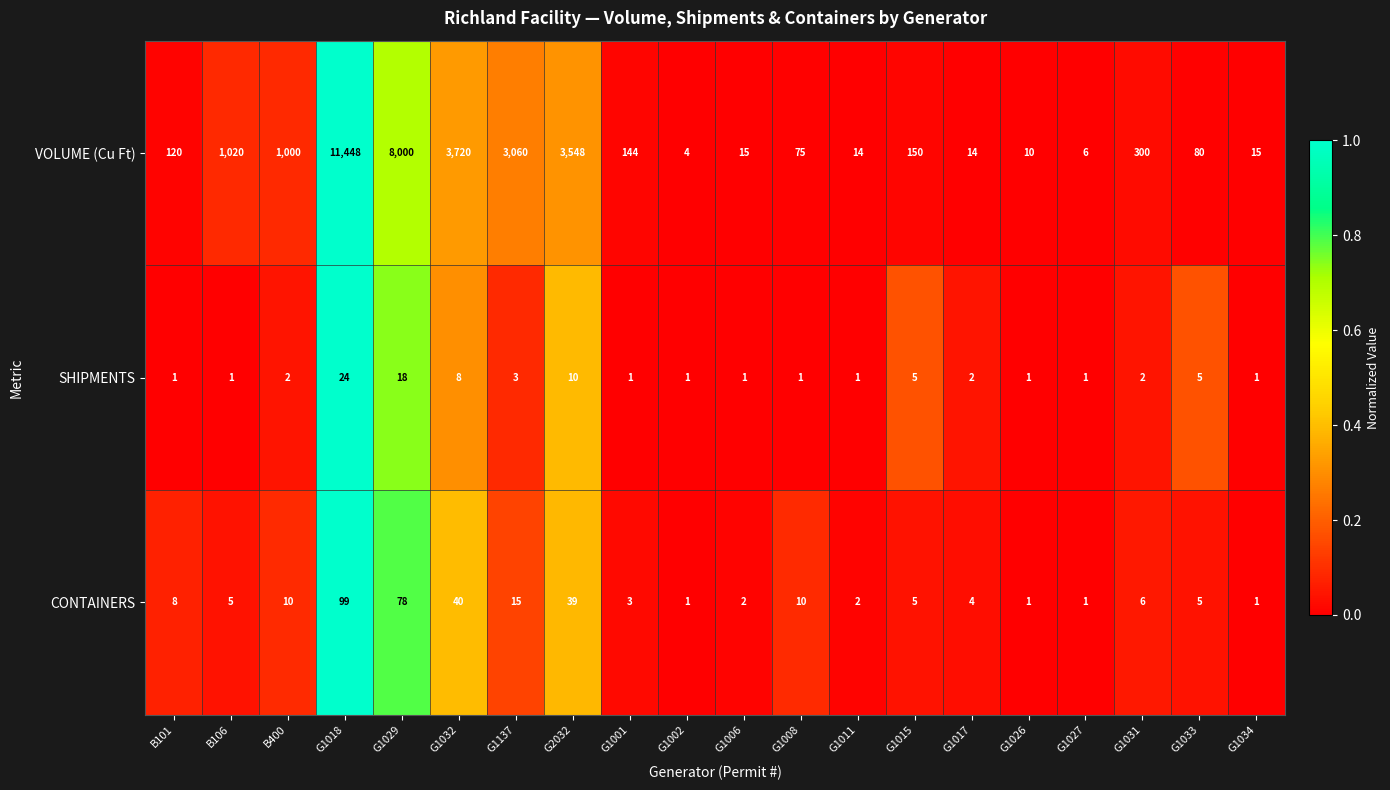

What is the greatest value displayed?

11448